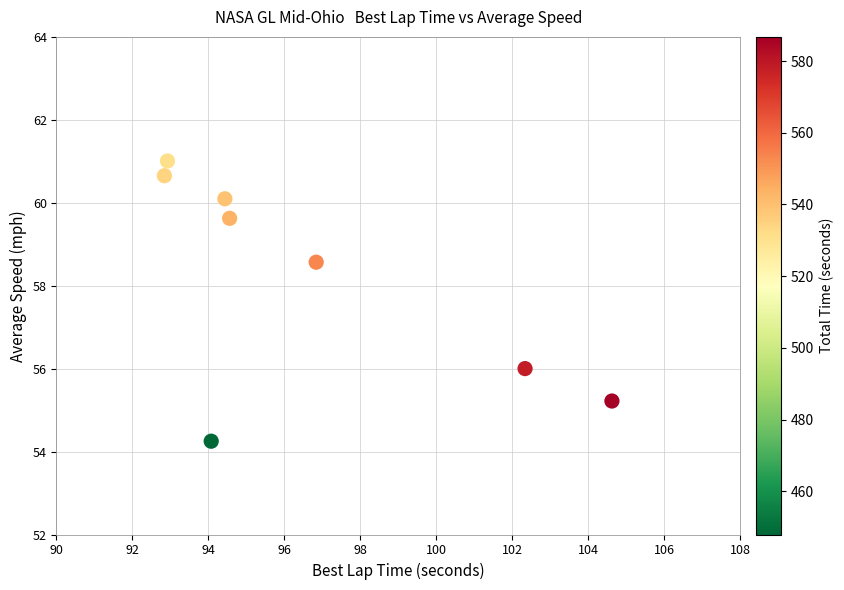

What Y value in the scatter plot is closest to 57?

56.0